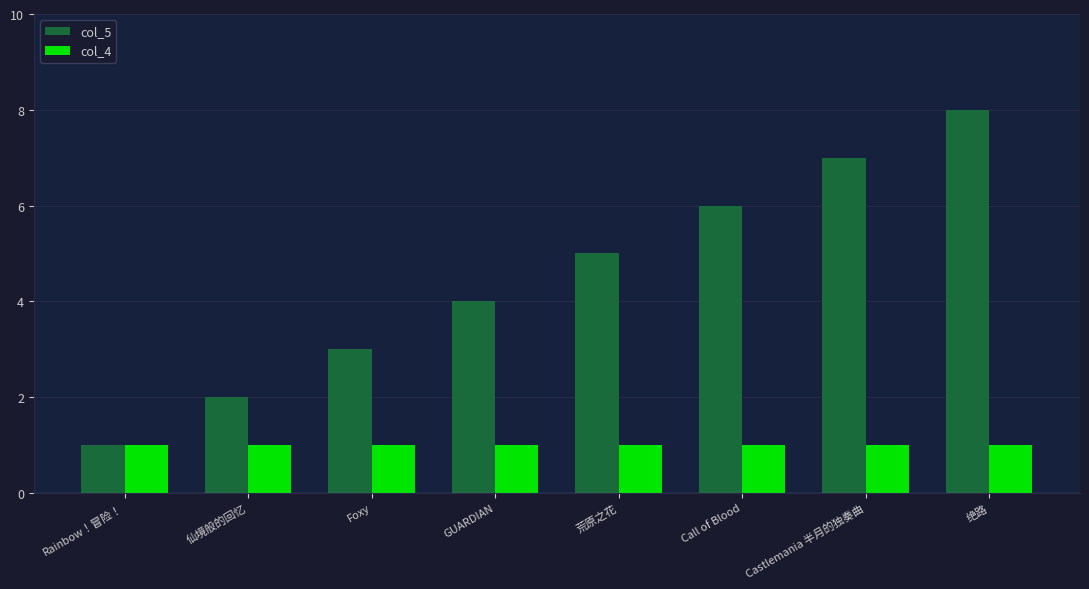

True or false: col_4 has a value of 2 at 荒原之花.

False